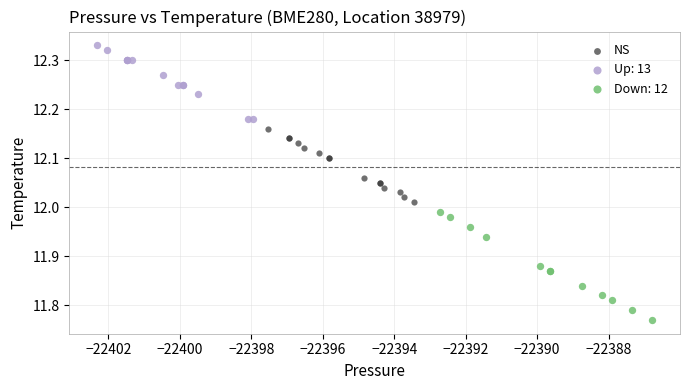

Which series has the largest Y range (max minus min)?

Down: 12